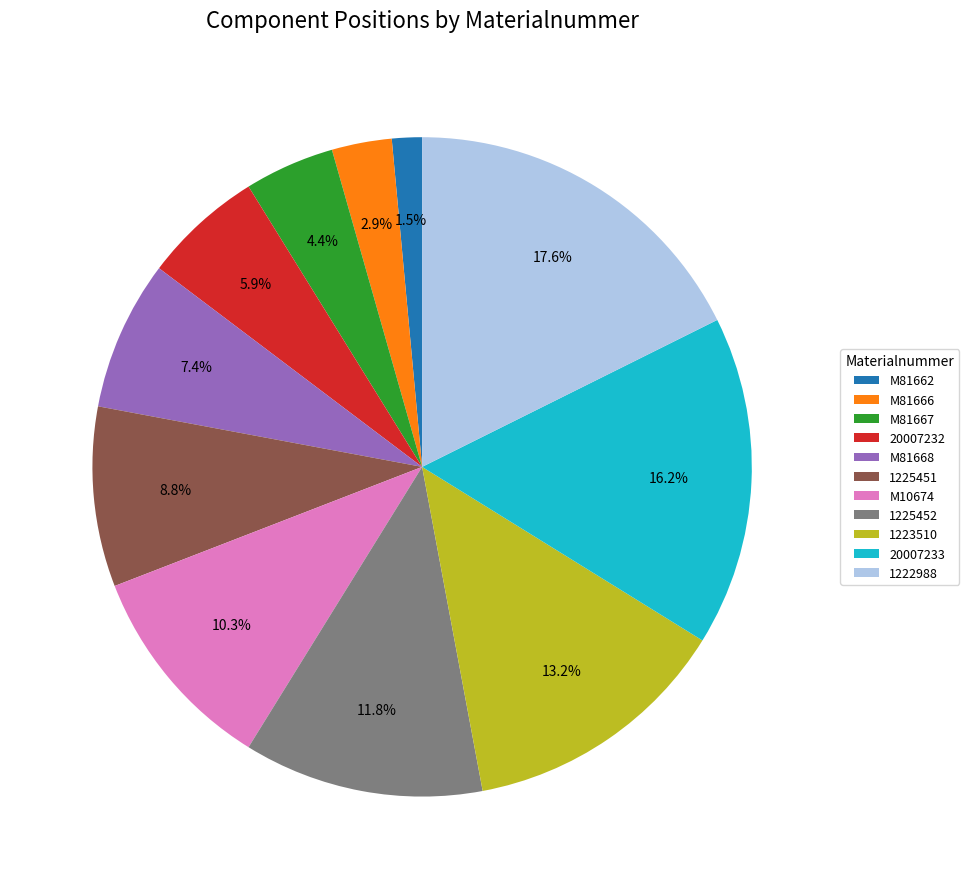

Combined, do 20007232 and M81662 account for over 50%?

No